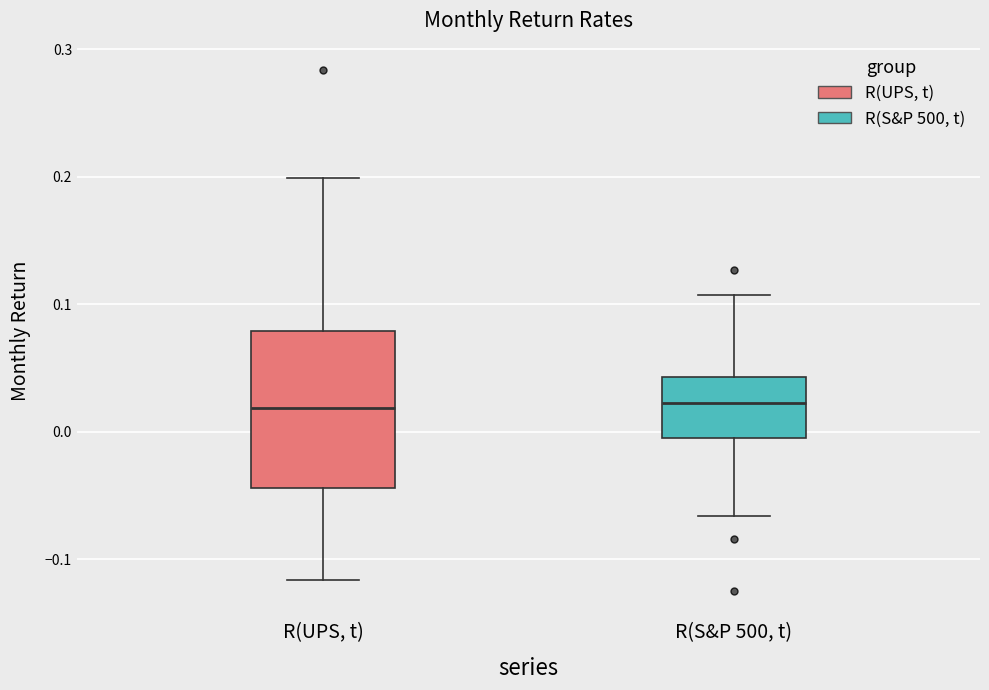

Reading left to right, read every box against the y-axis: the position of its median line, the range the box covers, and the ends of its whiskers. The values are not printed on the chart, so give them approximately, as read against the axis.

R(UPS, t): median 0.02, box -0.04 to 0.08, whiskers -0.12 to 0.20
R(S&P 500, t): median 0.02, box 0.00 to 0.04, whiskers -0.07 to 0.11